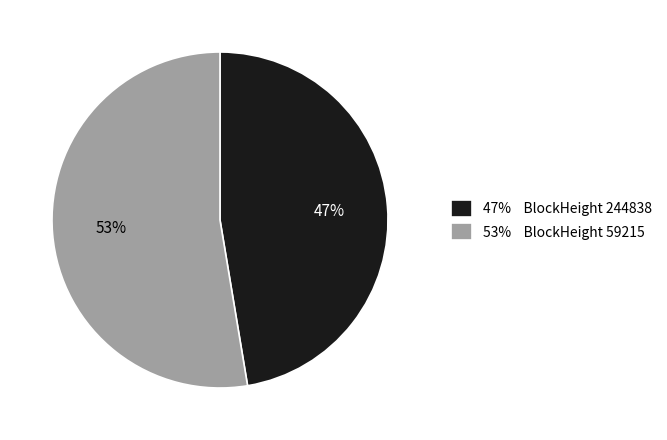

To the nearest percent, what is the combined percentage of 53% BlockHeight 59215 and 47% BlockHeight 244838?

100%